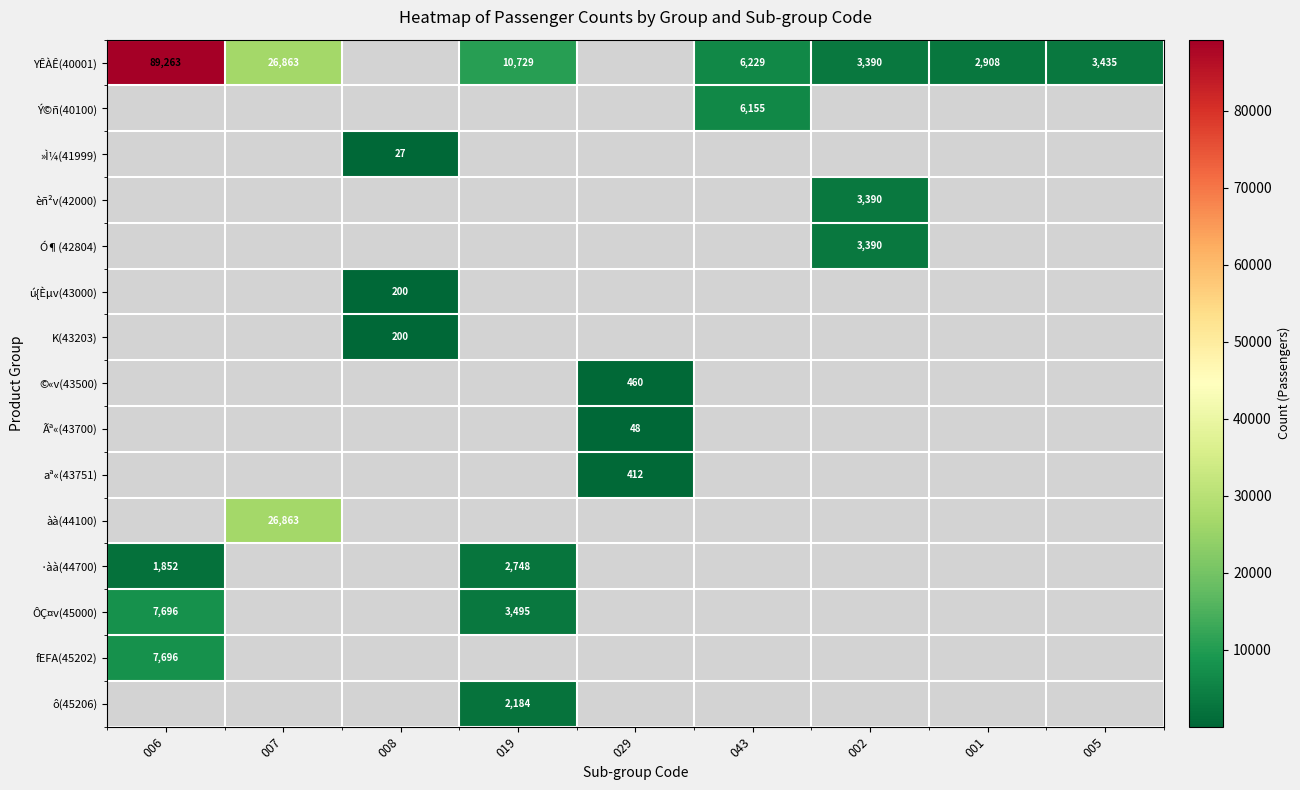

Which category has the lowest value across all series?

008